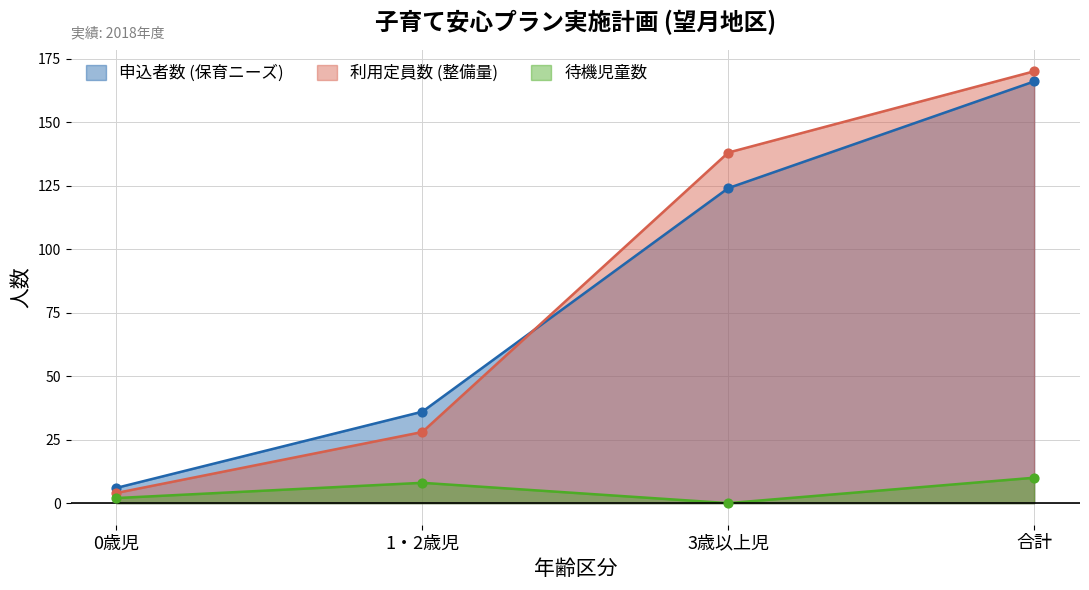

Which series contains the highest Y value?

利用定員数 (整備量)